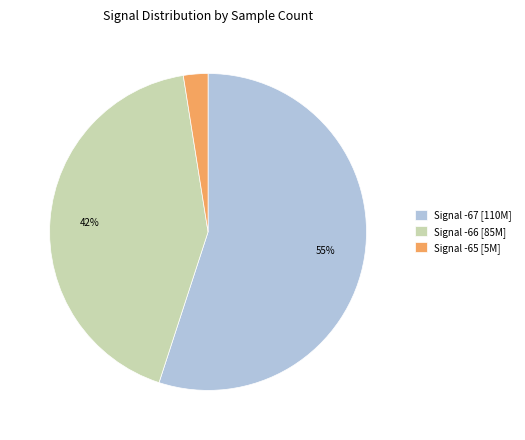

Which category has the biggest portion of the pie?

Signal -67 [110M]